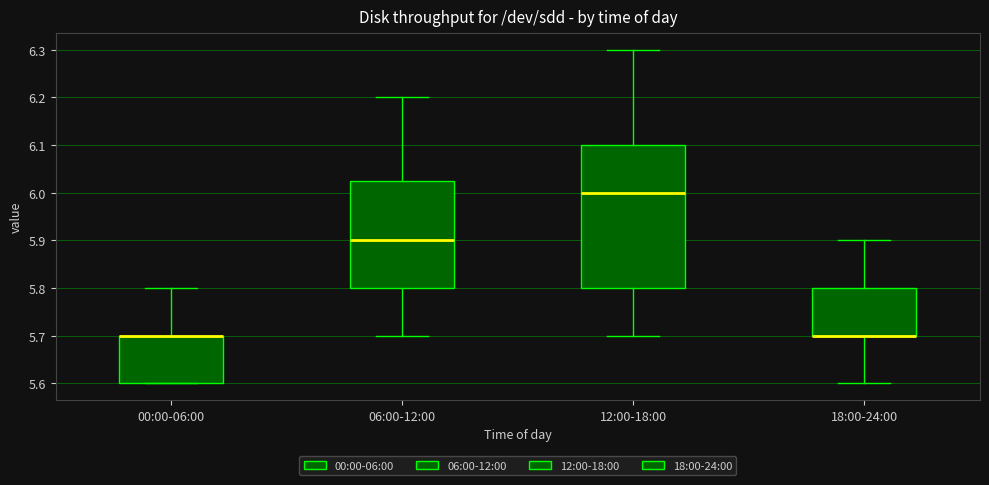

Reading left to right, read every box against the y-axis: the position of its median line, the range the box covers, and the ends of its whiskers. The values are not printed on the chart, so give them approximately, as read against the axis.

00:00-06:00: median 5.70 (drawn on the box's upper edge), box 5.60 to 5.70, whiskers 5.60 to 5.80
06:00-12:00: median 5.90, box 5.80 to 6.03, whiskers 5.70 to 6.20
12:00-18:00: median 6.00, box 5.80 to 6.10, whiskers 5.70 to 6.30
18:00-24:00: median 5.70 (drawn on the box's lower edge), box 5.70 to 5.80, whiskers 5.60 to 5.90